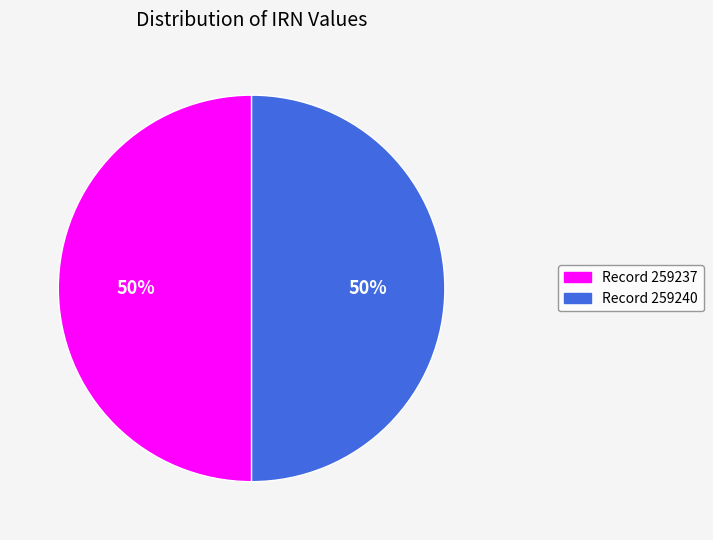

To the nearest percent, what is the average slice percentage?

50%